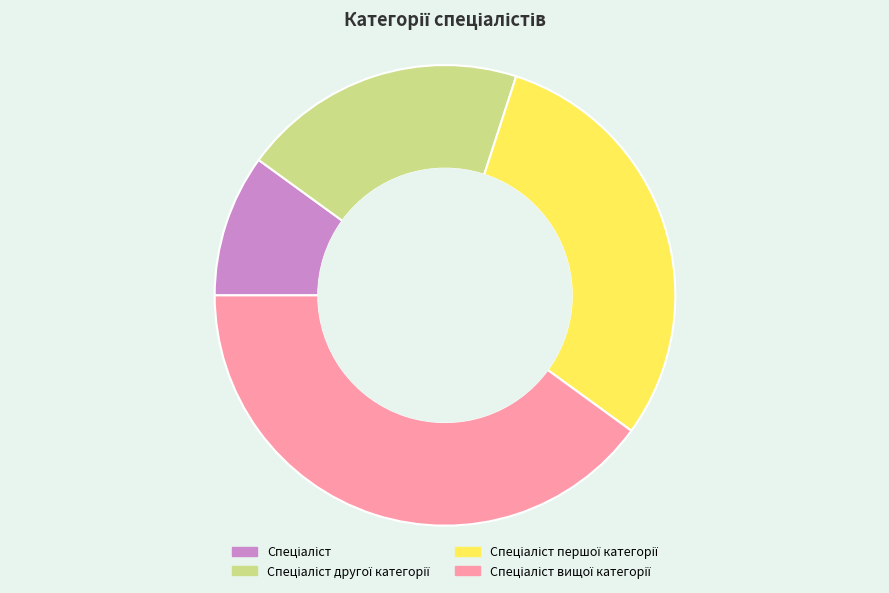

Is there a majority slice in this chart?

No